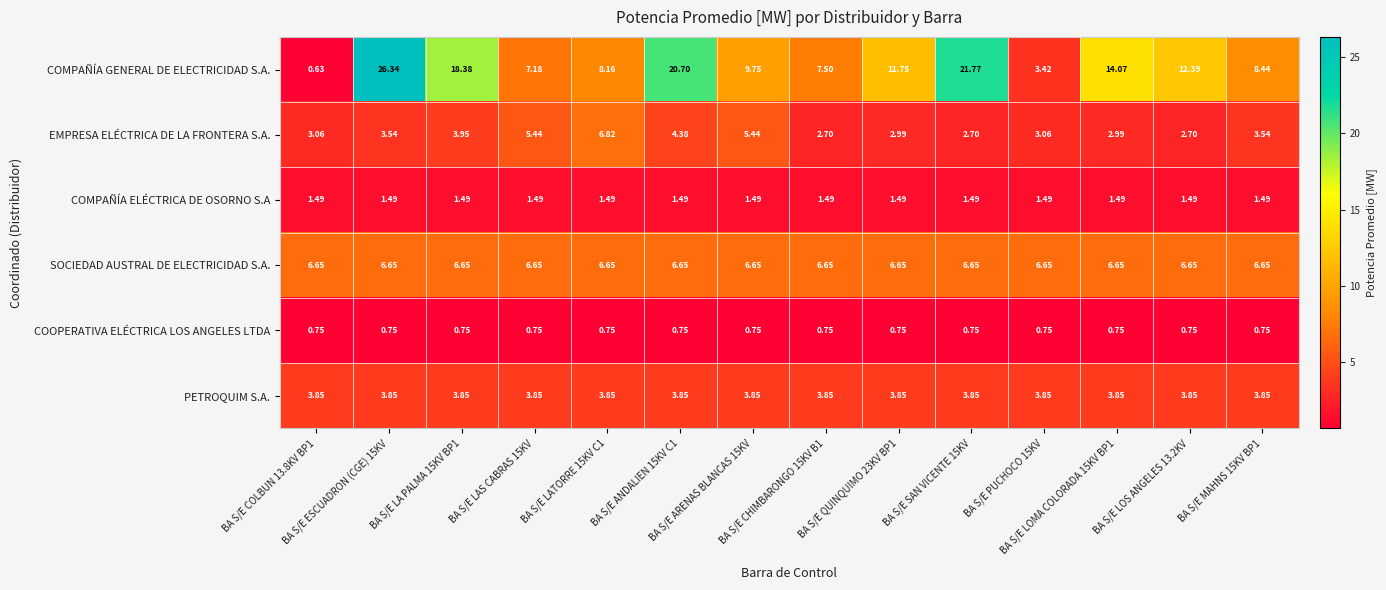

Which series has the largest total across all categories?

COMPAÑÍA GENERAL DE ELECTRICIDAD S.A.